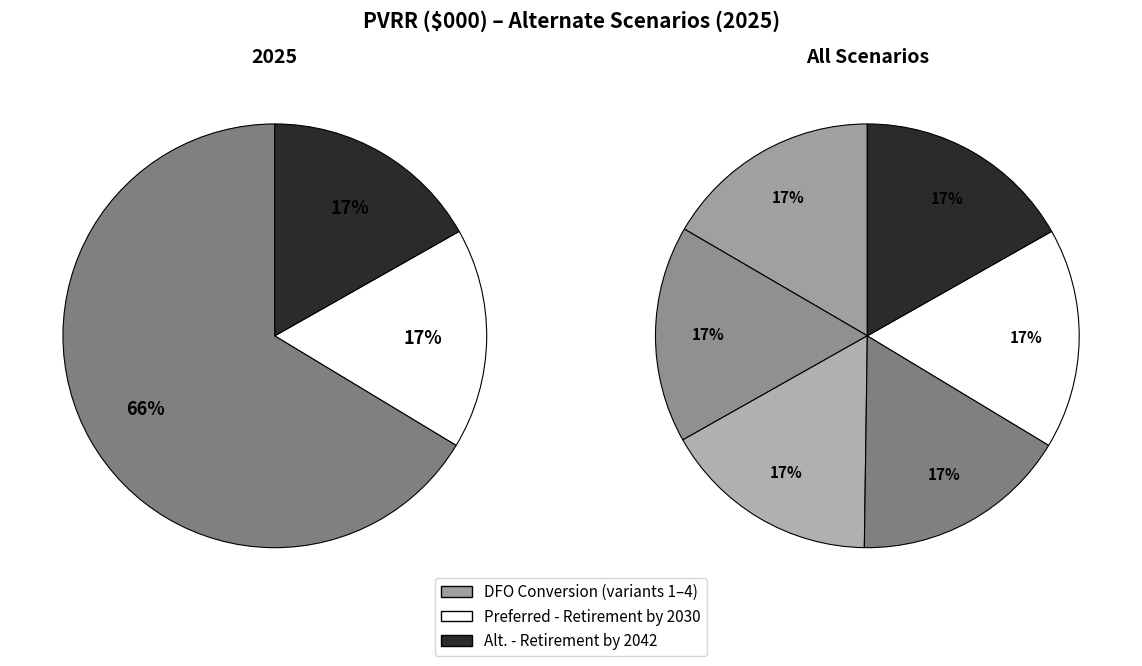

How much of the chart is everything except Alternate - East Bend DFO Conversion (1)?

83.4%